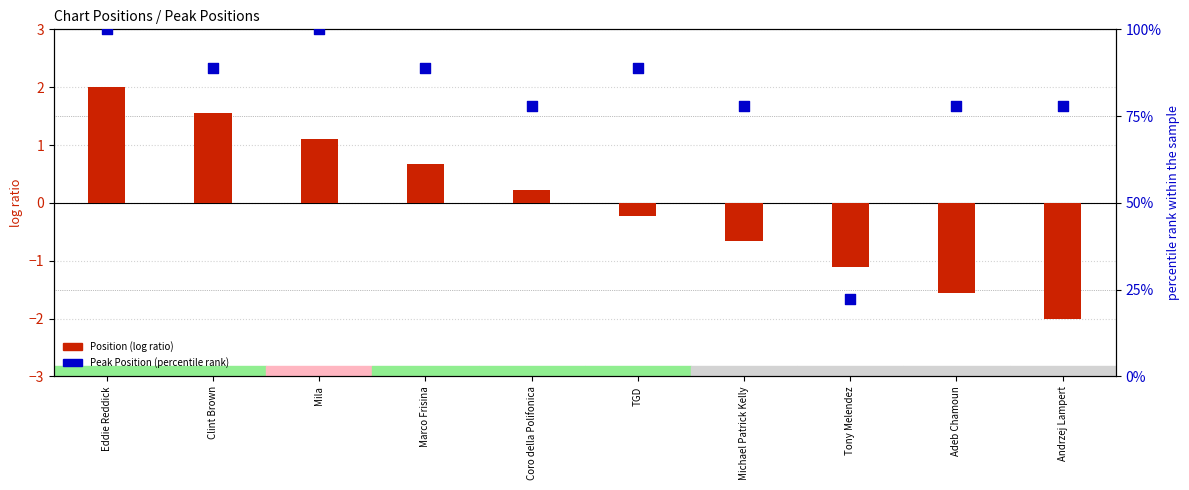

At how many categories does at least one series exceed 30?

9